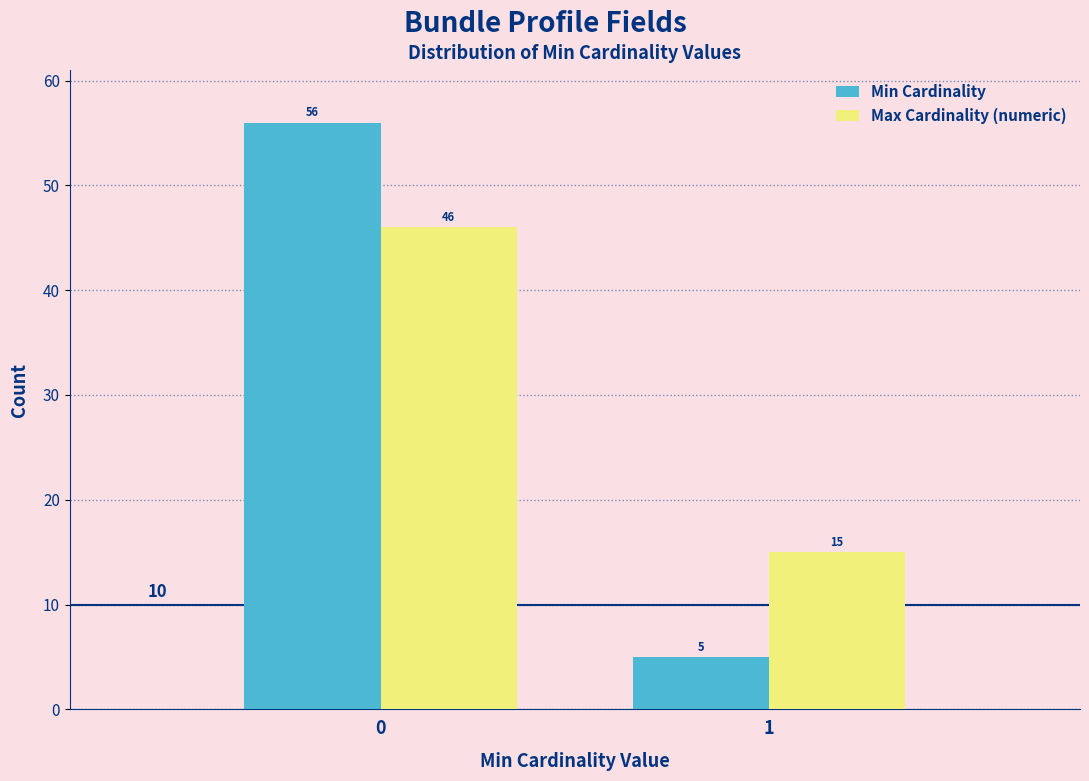

Reading left to right, list all the values displayed in this chart.

Min Cardinality: 56	5
Max Cardinality (numeric): 46	15